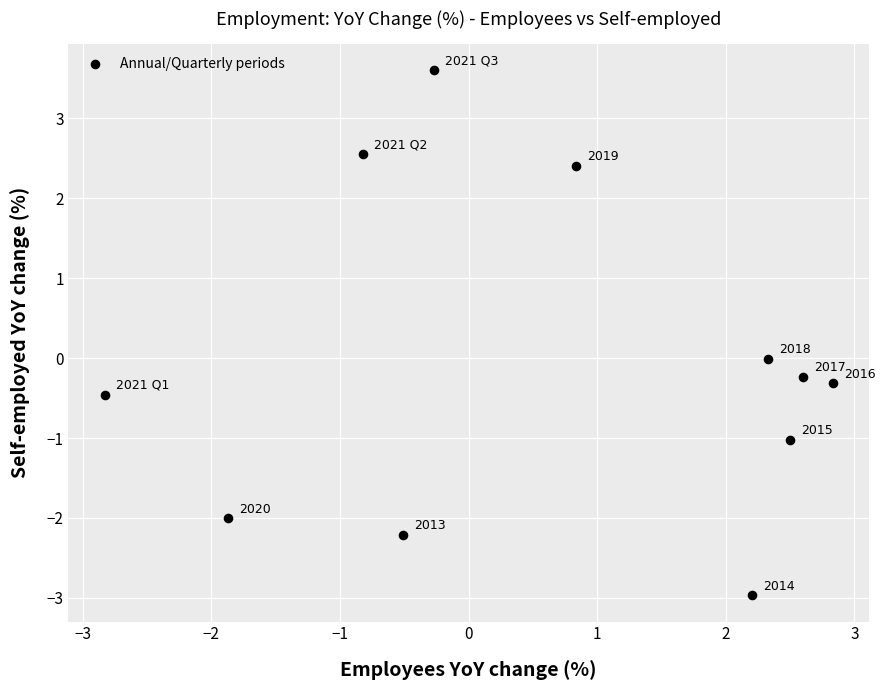

What is the range of Y values (max minus min)?

6.6